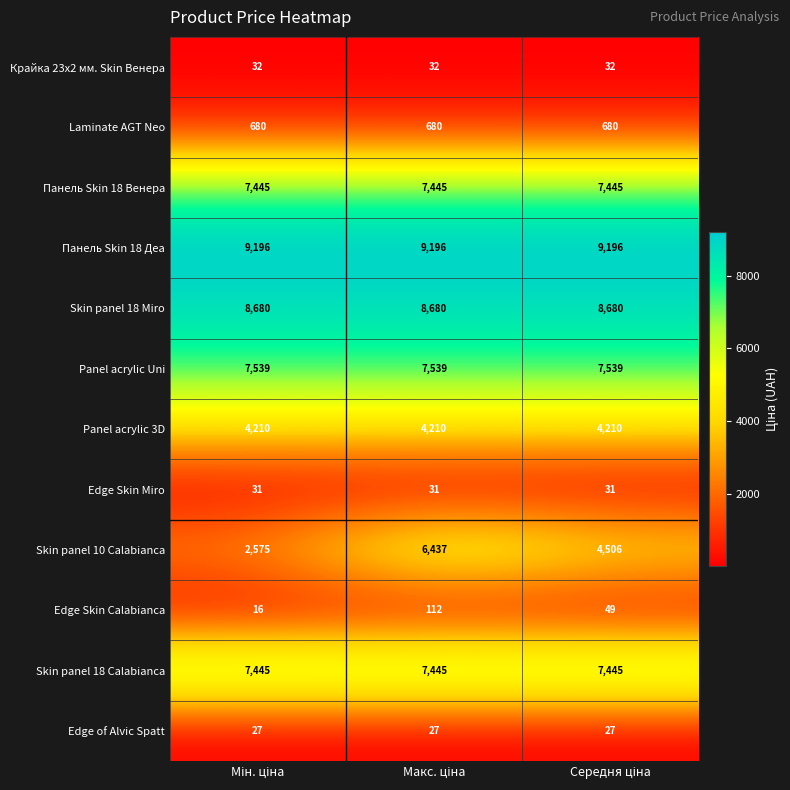

Which series has the largest total across all categories?

Панель Skin 18 Деа